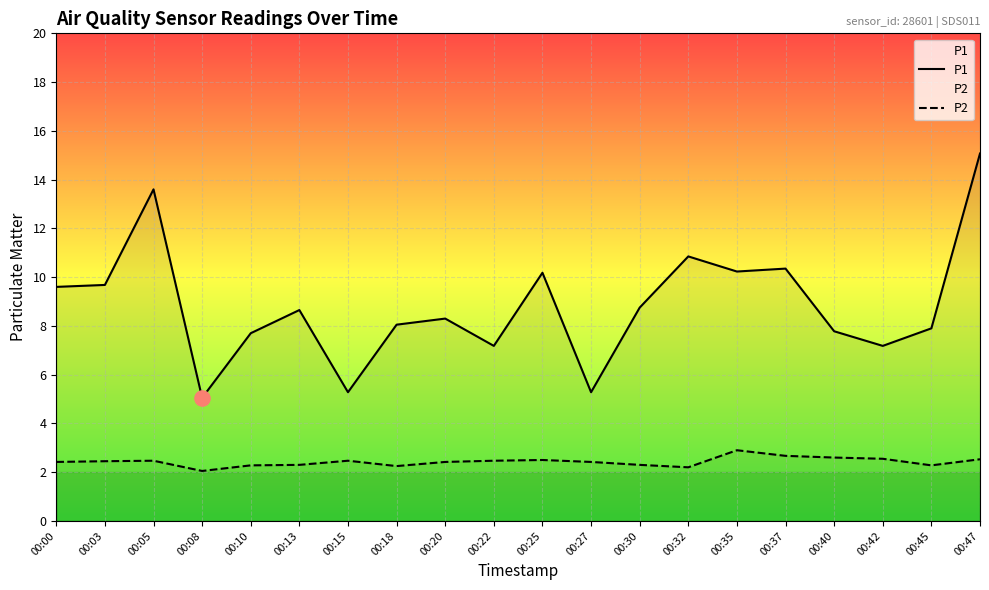

What are all the series names shown in the legend?

P1, P2